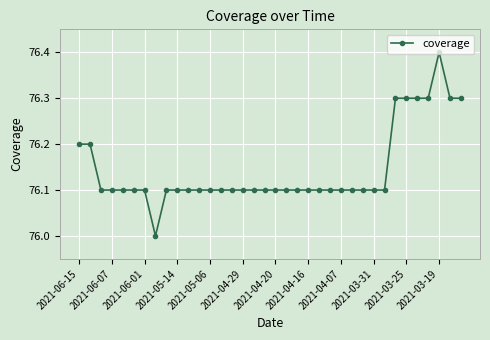

What is the value of the 21st point from the left?

76.1